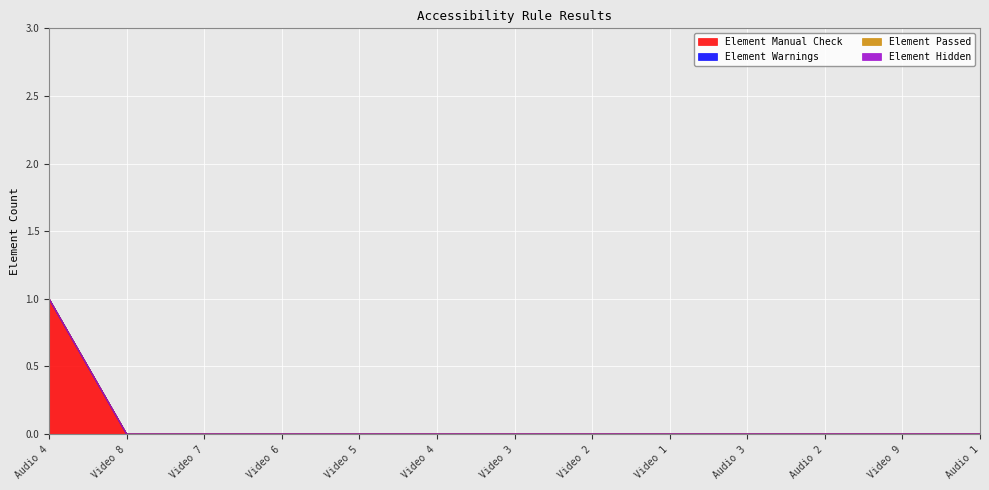

How many lines are shown in the chart?

4